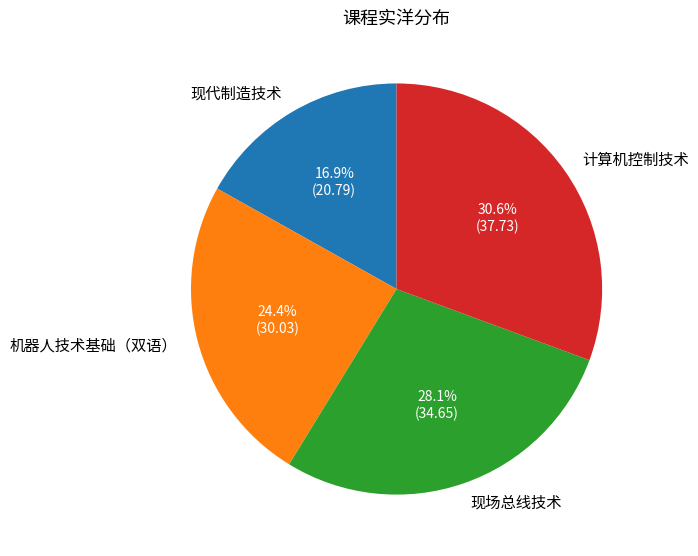

How many slices are in this pie chart?

4